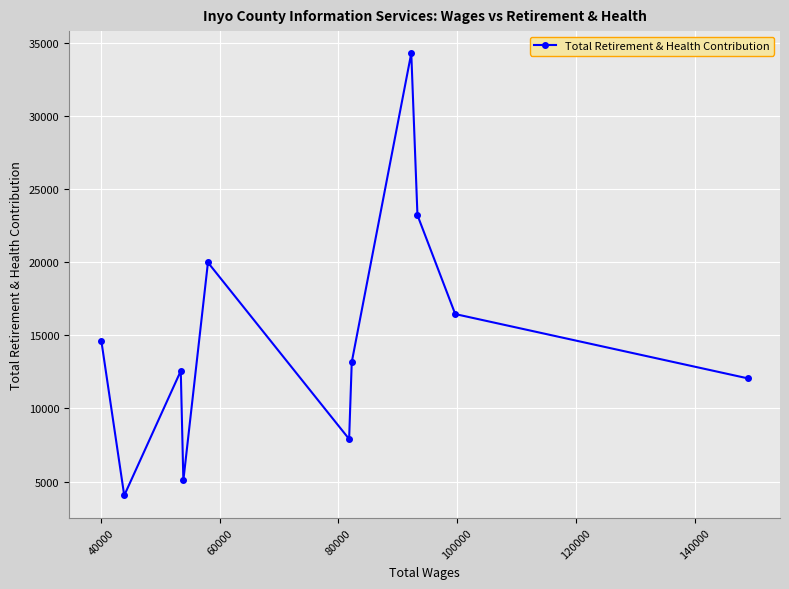

What is the minimum value shown in the chart?

4050